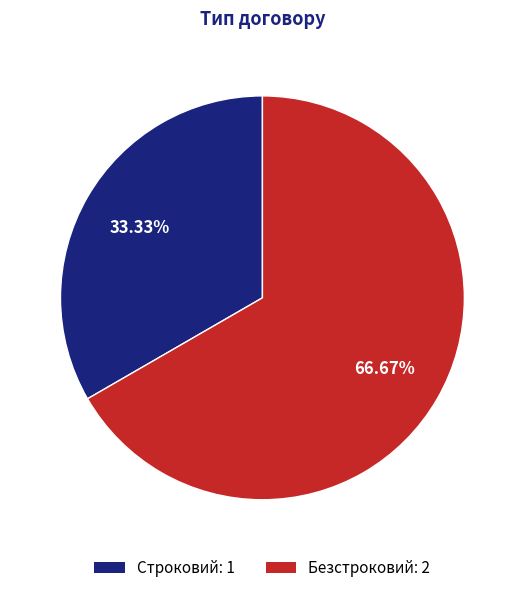

To the nearest percent, what portion does Строковий represent?

33%